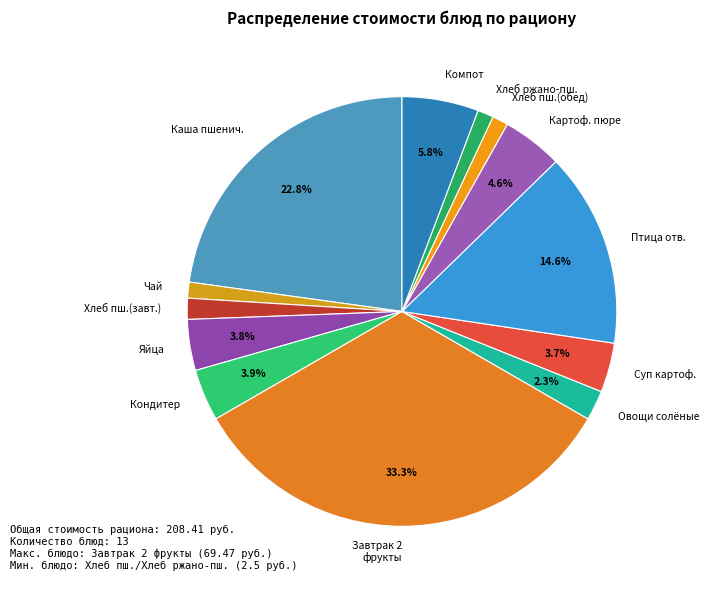

What portion of the pie excludes Яйца?

96.2%